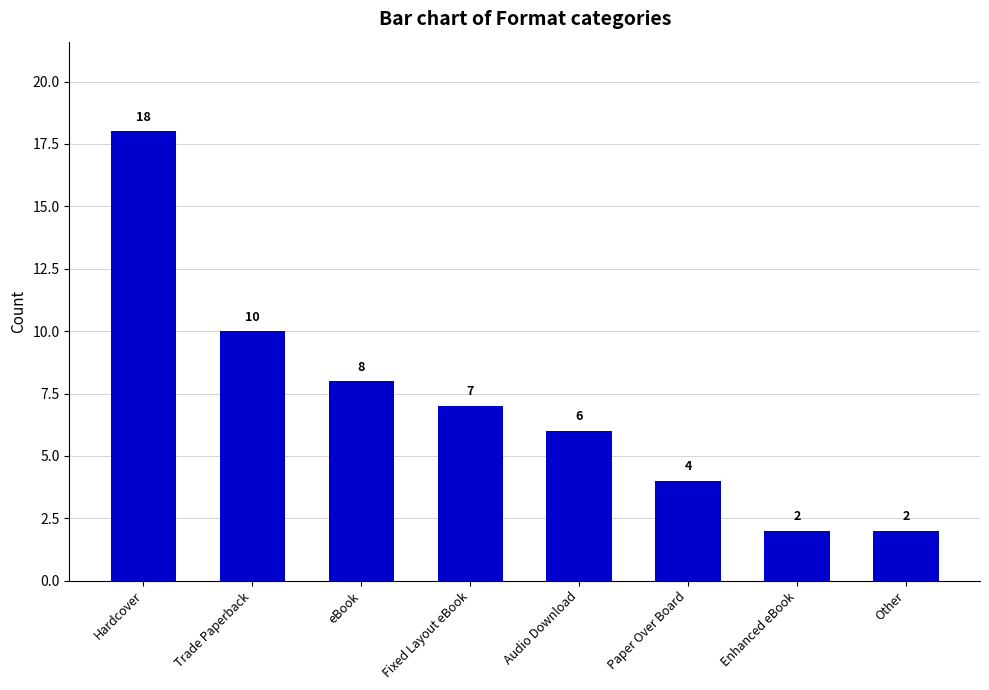

What position from the left is Other?

8